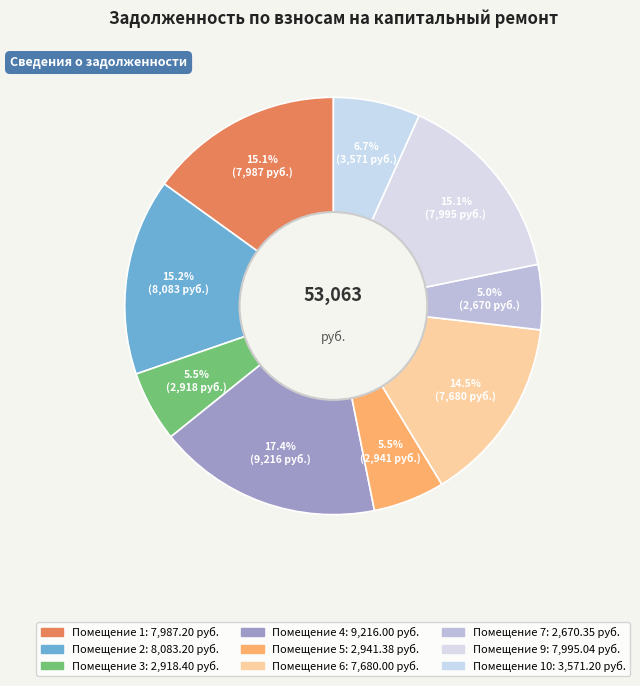

Is there a majority slice in this chart?

No